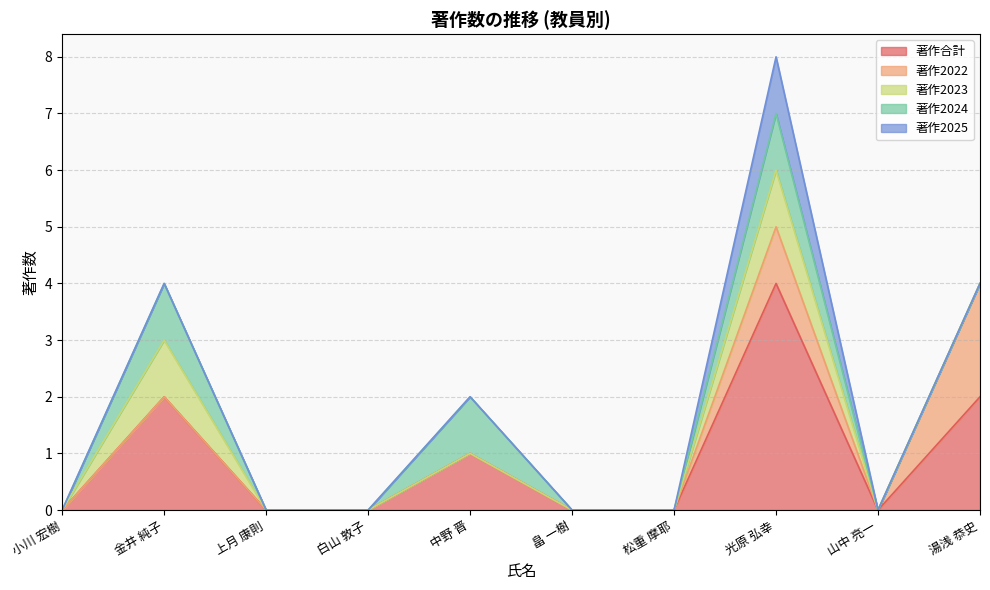

True or false: 著作2025 has a value of 1 at 光原 弘幸.

True